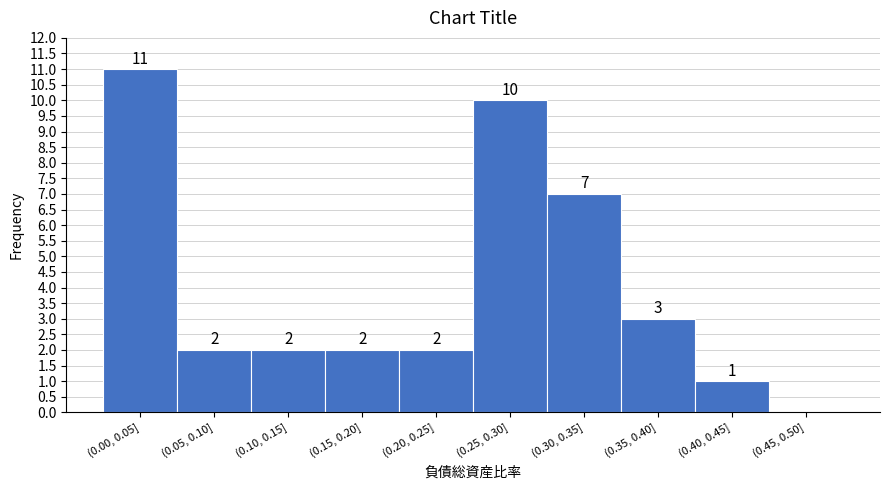

Reading right to left, list all the values displayed in this chart.

(0.45, 0.50]=0	(0.40, 0.45]=1	(0.35, 0.40]=3	(0.30, 0.35]=7	(0.25, 0.30]=10	(0.20, 0.25]=2	(0.15, 0.20]=2	(0.10, 0.15]=2	(0.05, 0.10]=2	(0.00, 0.05]=11